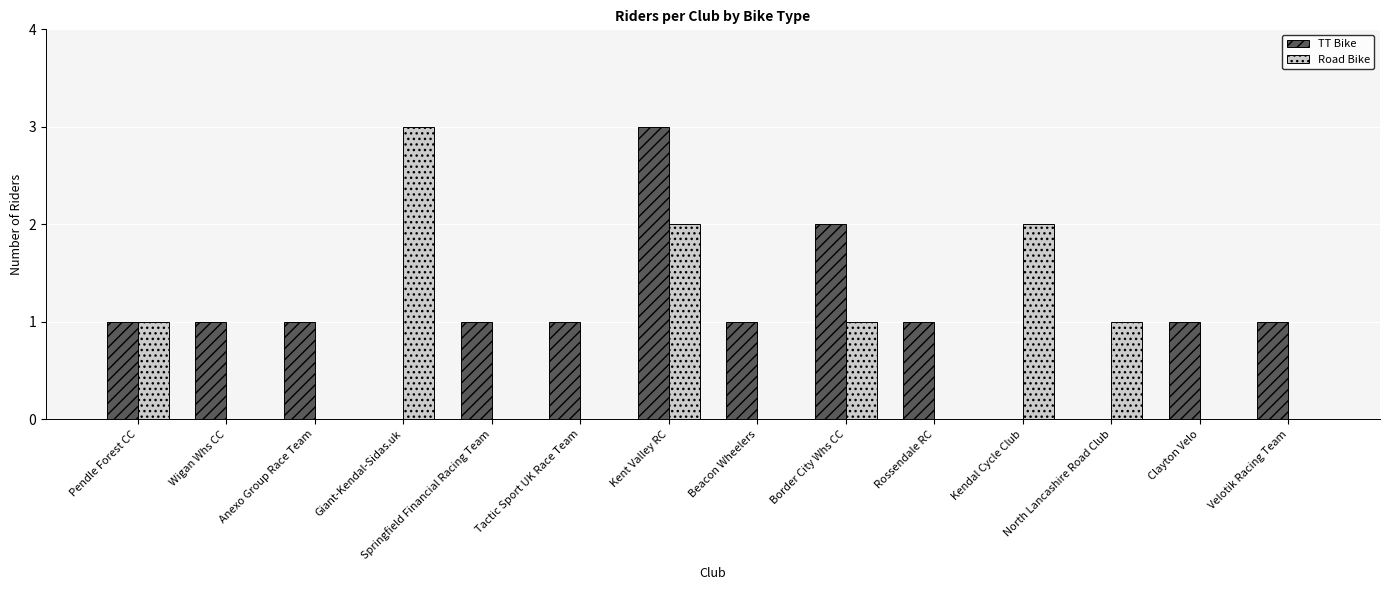

Which series has the largest total across all categories?

TT Bike